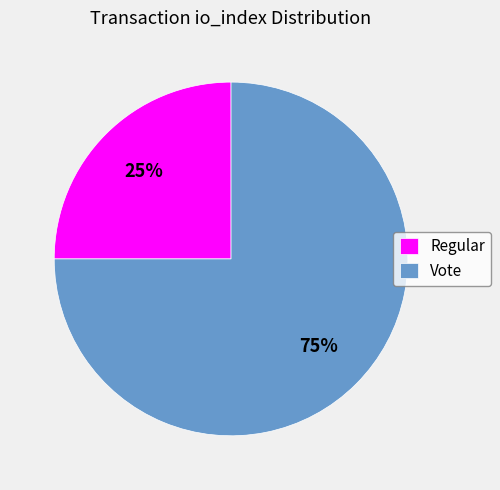

Does Regular represent more than half of the total?

No